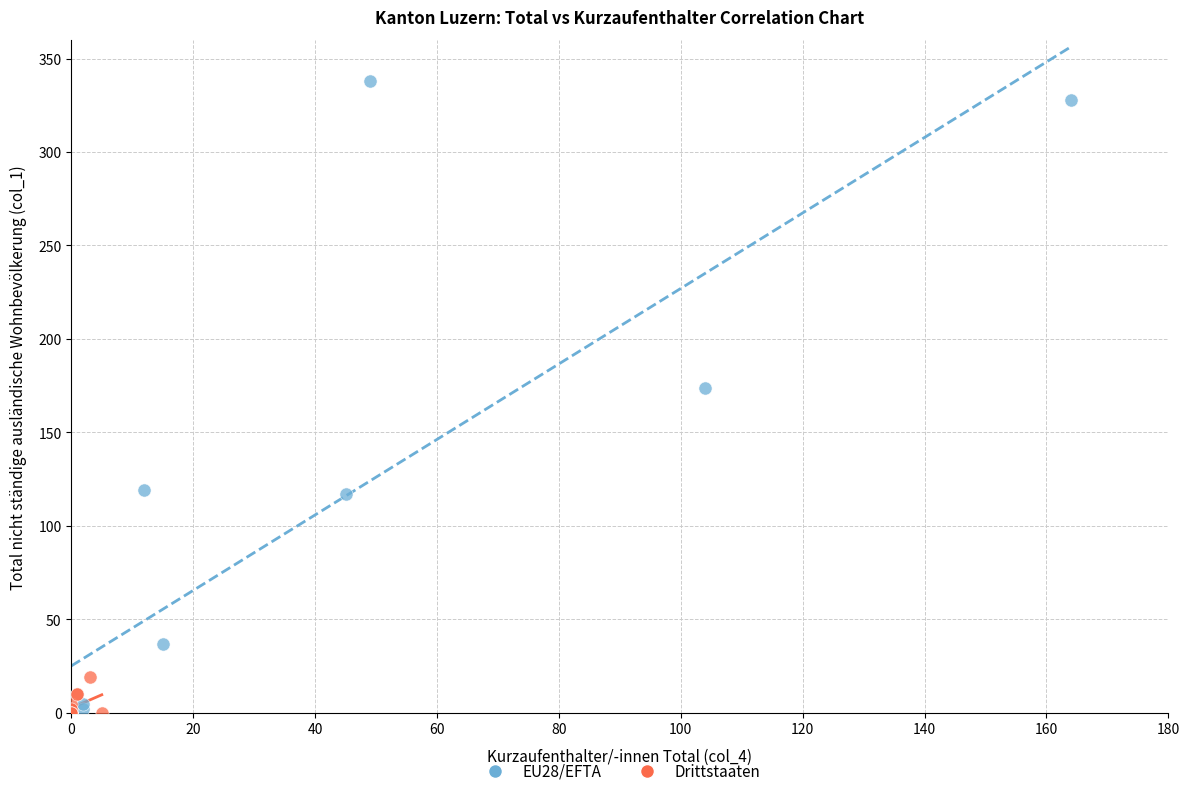

Which series has the widest spread of Y values?

EU28/EFTA